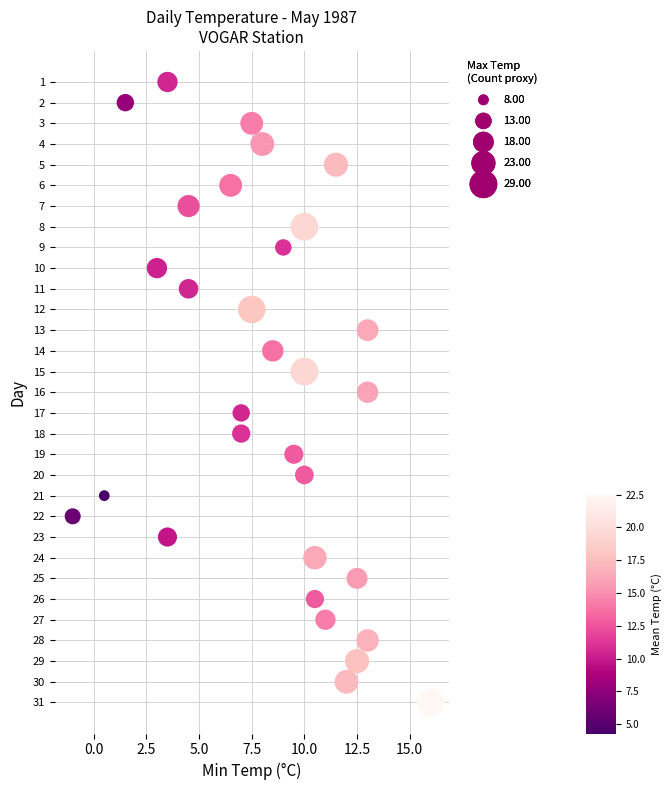

What is the range of Y values (max minus min)?

30